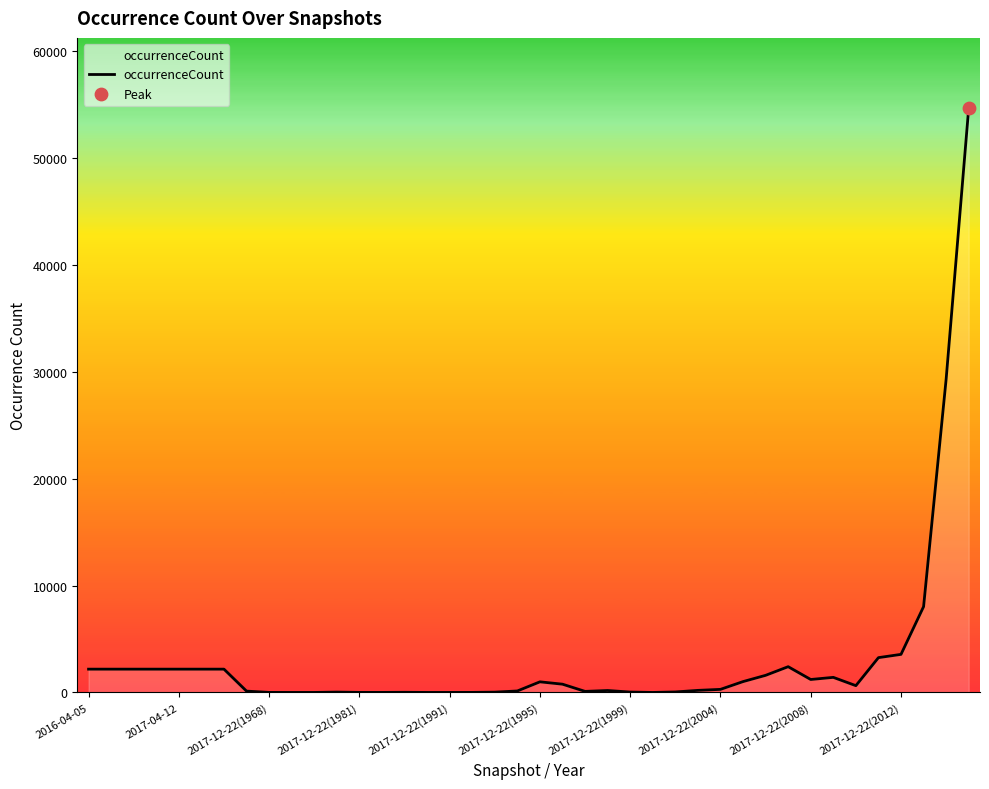

What is the difference between the maximum and minimum values?

54650